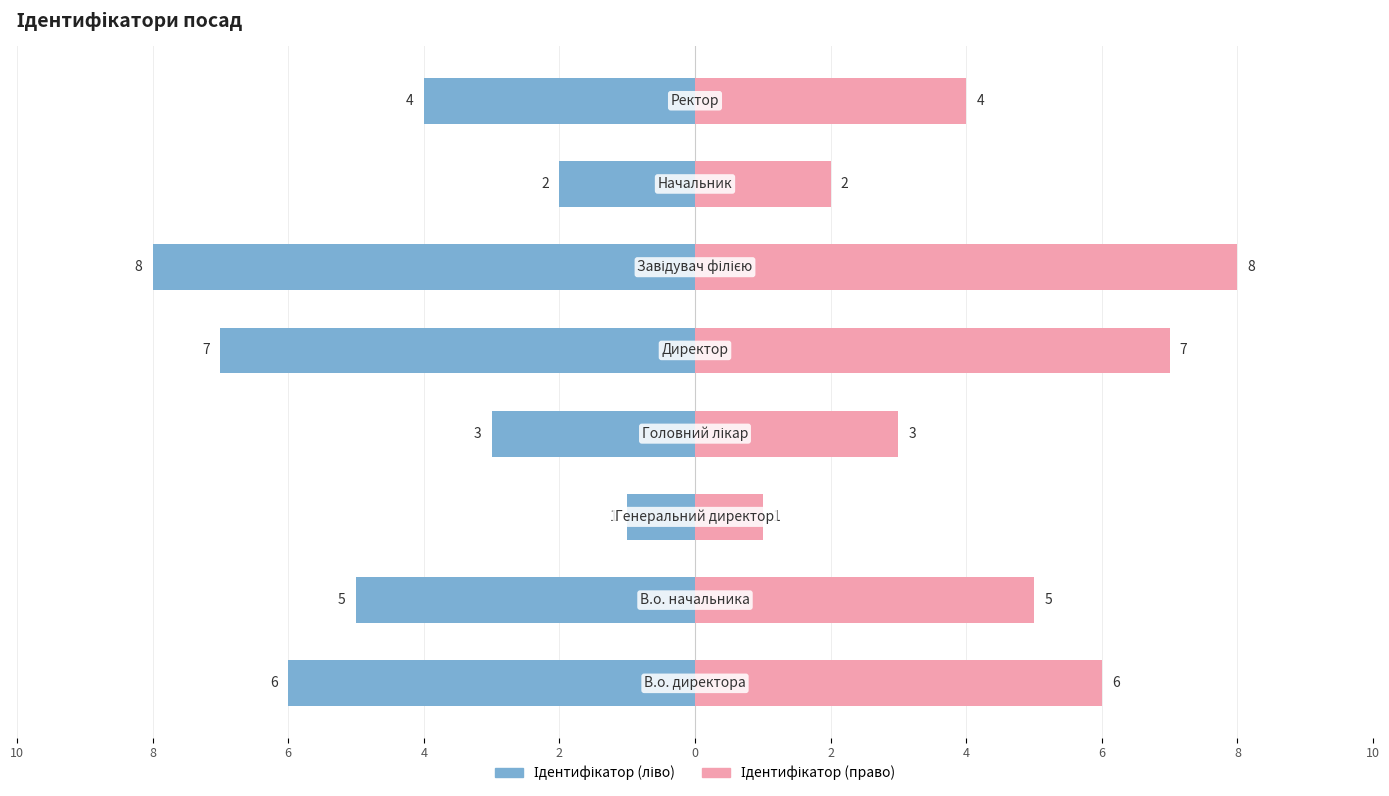

Reading left to right, what are all the values shown in this chart?

Ідентифікатор (ліво): -6	-5	-1	-3	-7	-8	-2	-4
Ідентифікатор (право): 6	5	1	3	7	8	2	4